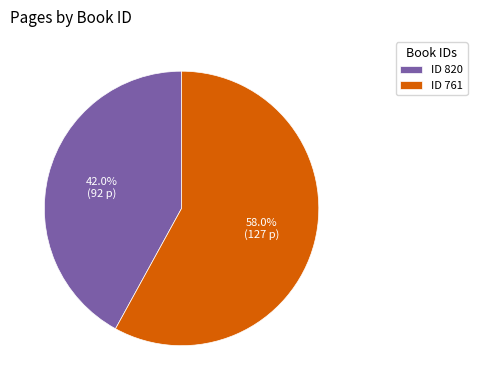

Count the number of slices in the pie.

2